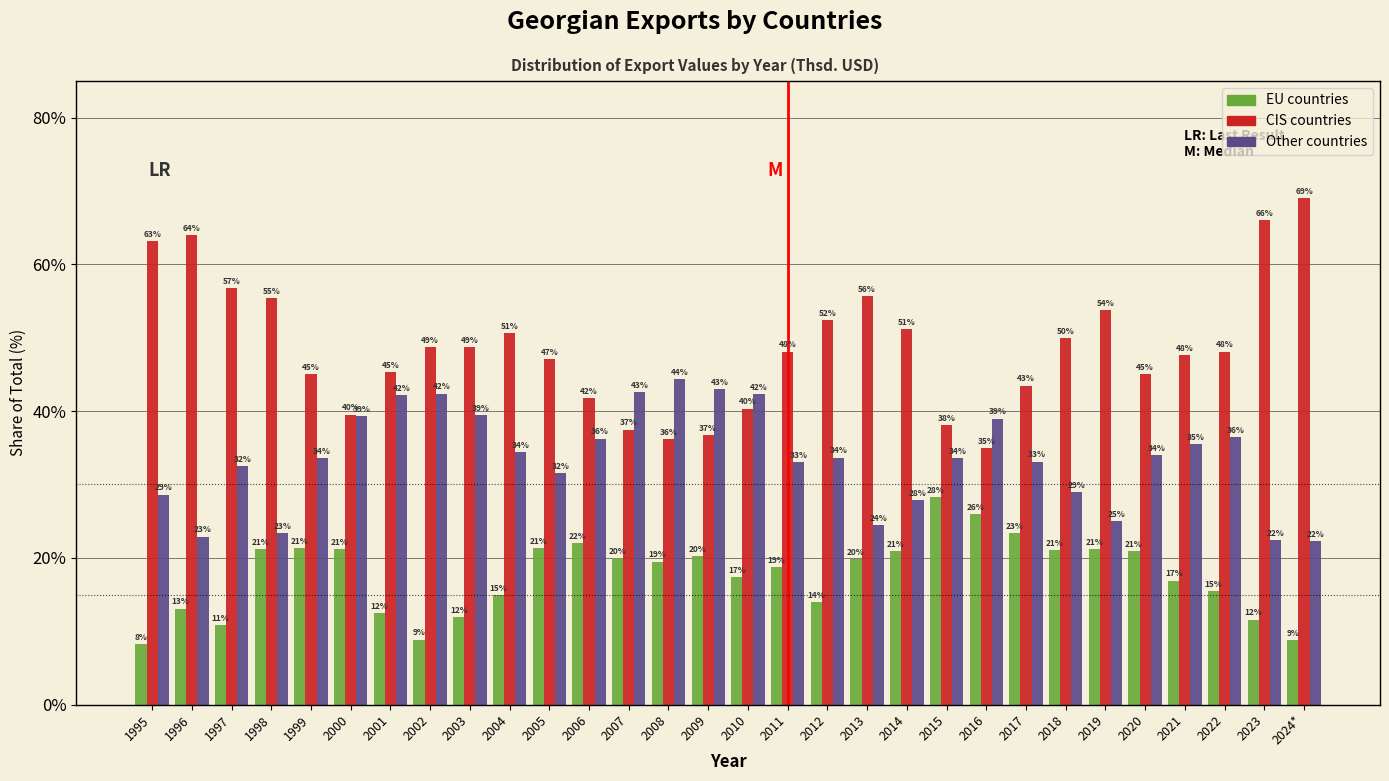

Which series has the largest range (max minus min)?

CIS countries